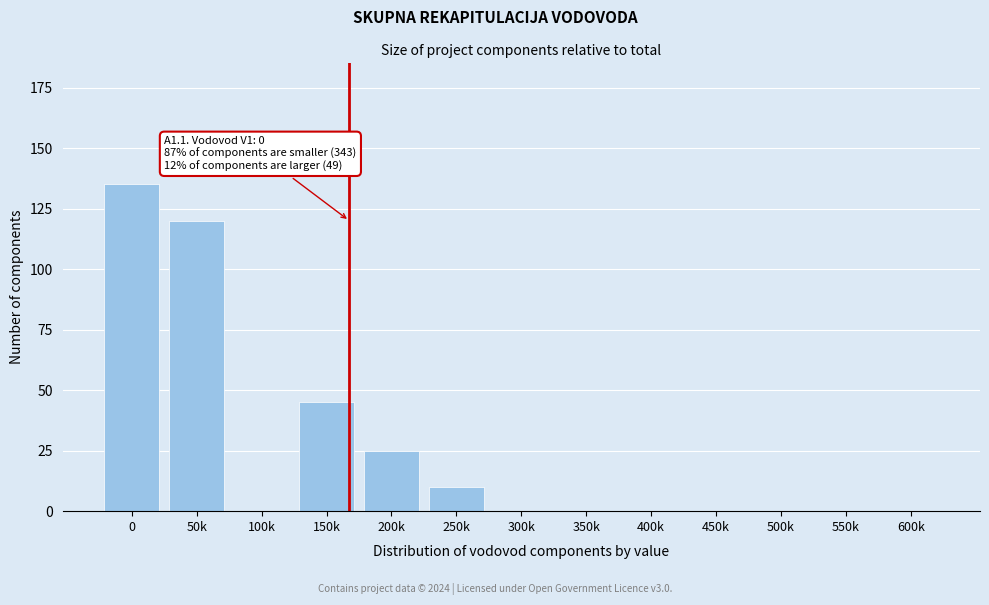

Reading left to right, what are all the values shown in this chart?

0=135	50k=120	100k=0	150k=45	200k=25	250k=10	300k=0	350k=0	400k=0	450k=0	500k=0	550k=0	600k=0